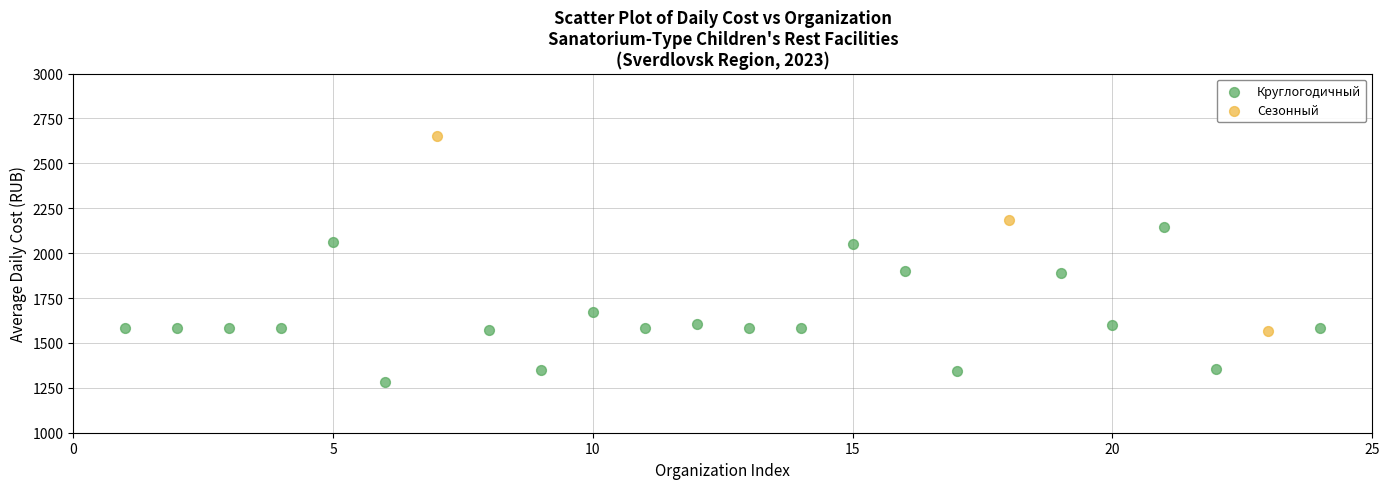

Which series reaches the minimum Y coordinate?

Круглогодичный